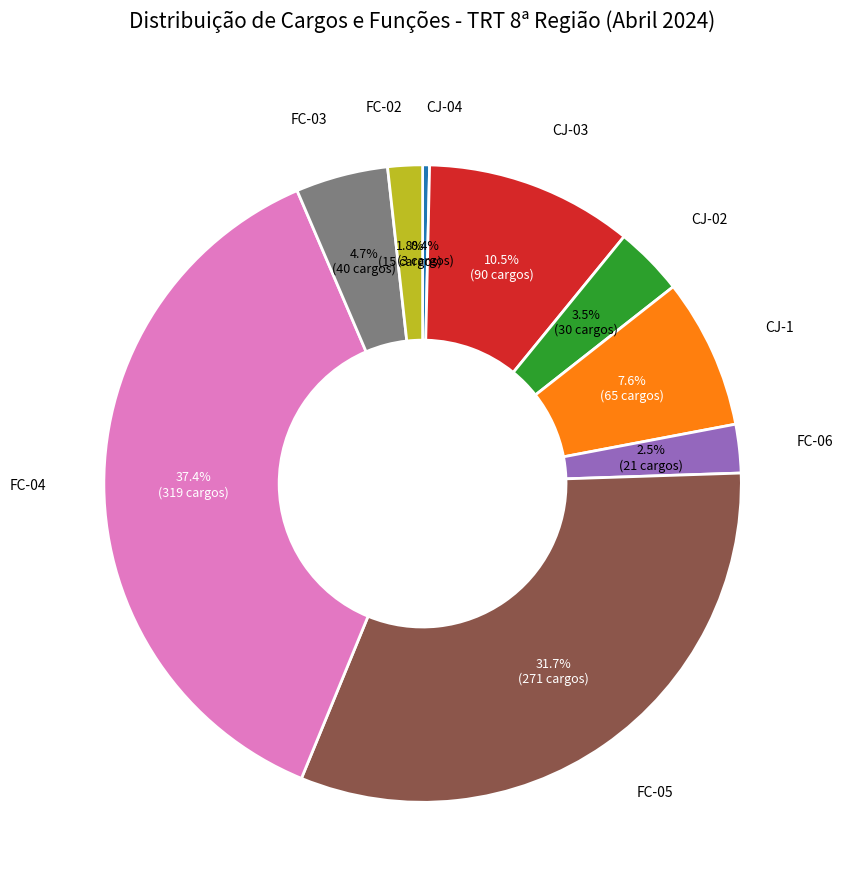

What is the largest slice in the pie chart?

FC-04